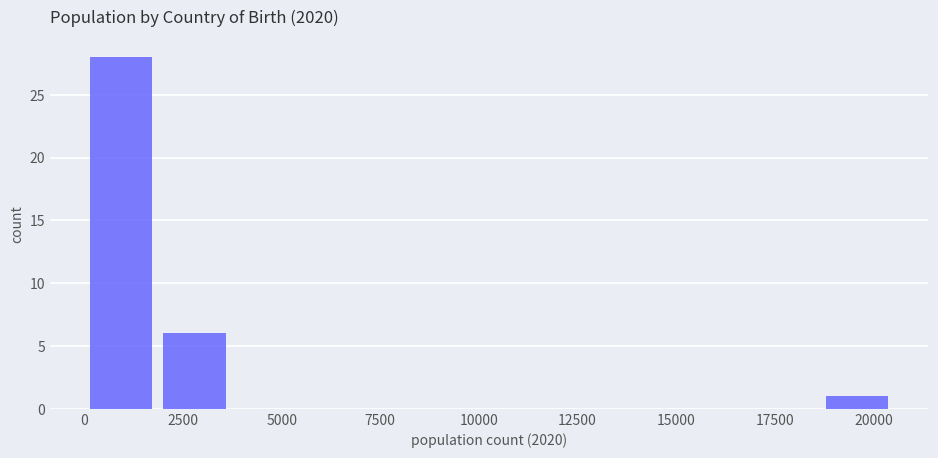

Read against the x-axis, roughly where is the centre of the tallest bar?

1000